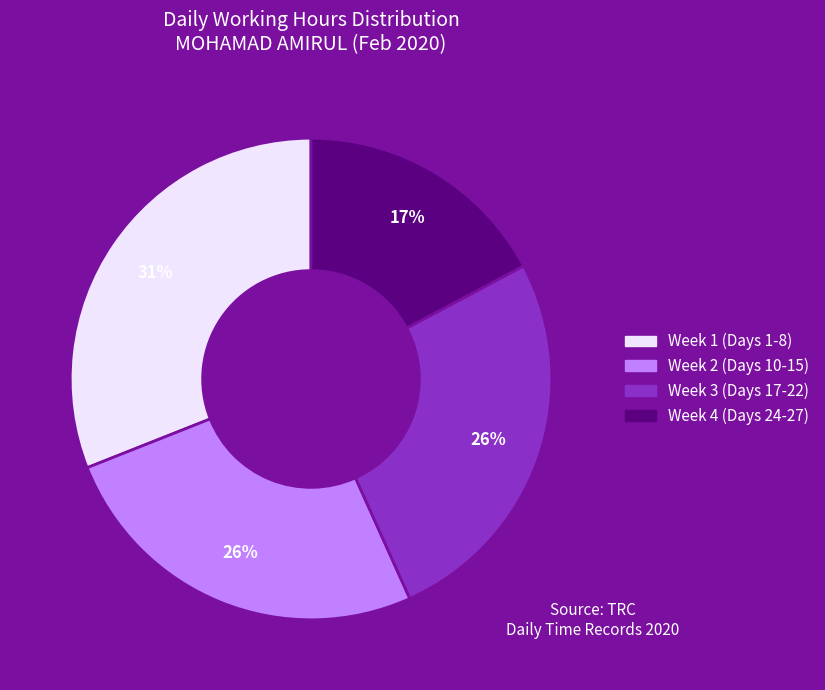

To the nearest percent, what is the average slice percentage?

25%